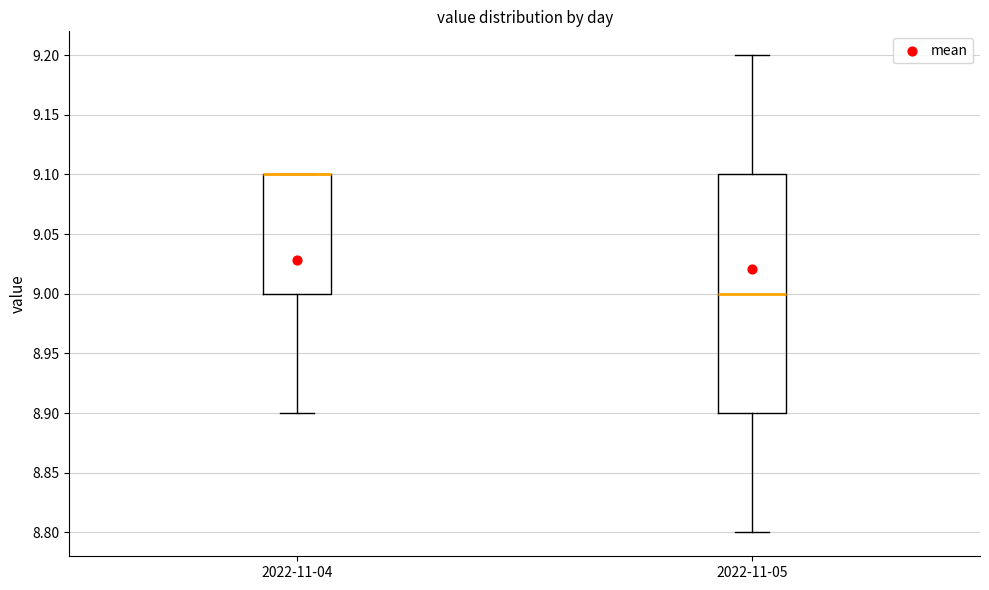

Reading left to right, read every box against the y-axis: the position of its median line, the range the box covers, and the ends of its whiskers. The values are not printed on the chart, so give them approximately, as read against the axis.

2022-11-04: median 9.1 (drawn on the box's upper edge), box 9.0 to 9.1, whiskers 8.9 to 9.1
2022-11-05: median 9.0, box 8.9 to 9.1, whiskers 8.8 to 9.2